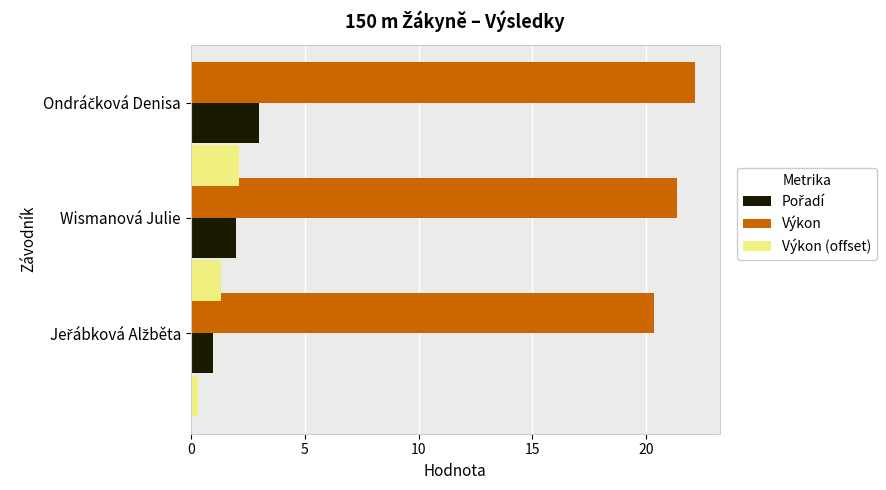

What is the maximum value shown in the chart?

22.1